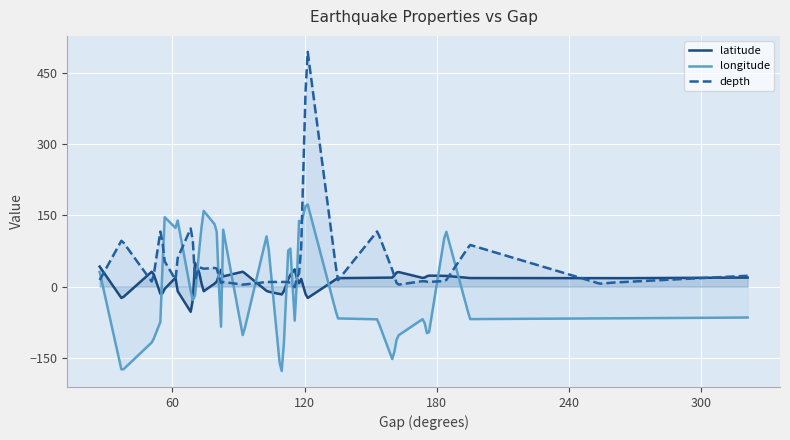

At 24, list the series in order from smallest to largest.

depth, latitude, longitude